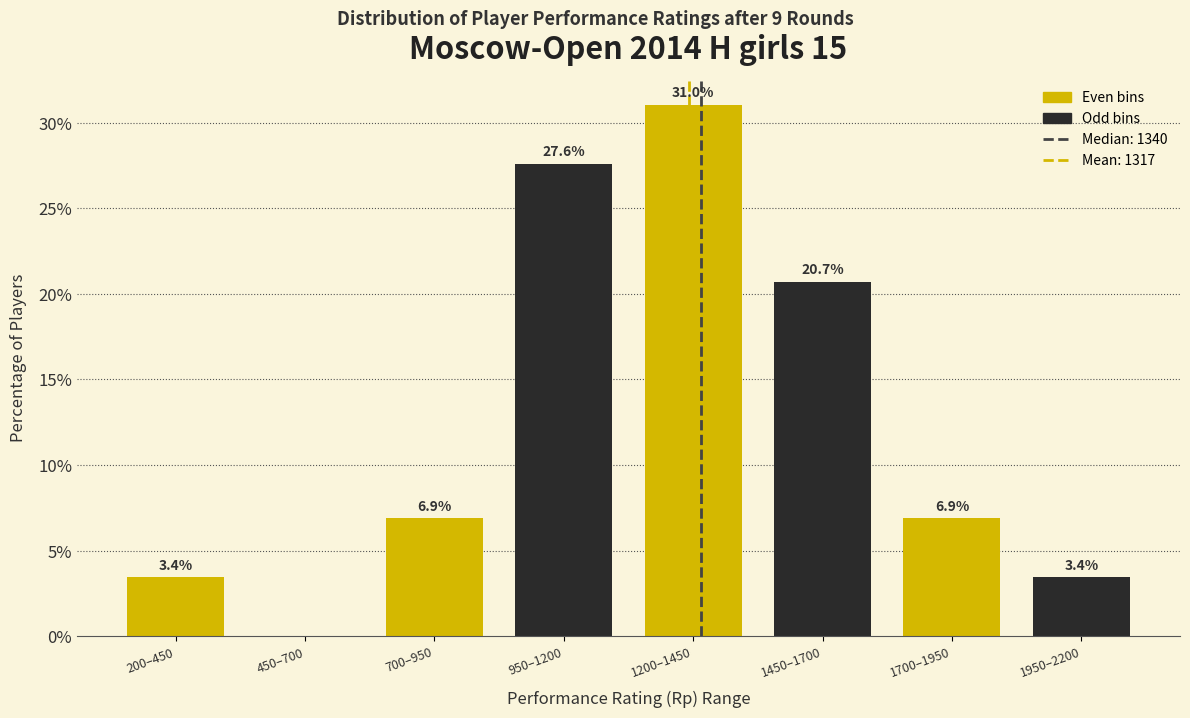

Reading left to right, transcribe all the data shown in this chart.

200–450=3.4	450–700=0.0	700–950=6.9	950–1200=27.6	1200–1450=31.0	1450–1700=20.7	1700–1950=6.9	1950–2200=3.4